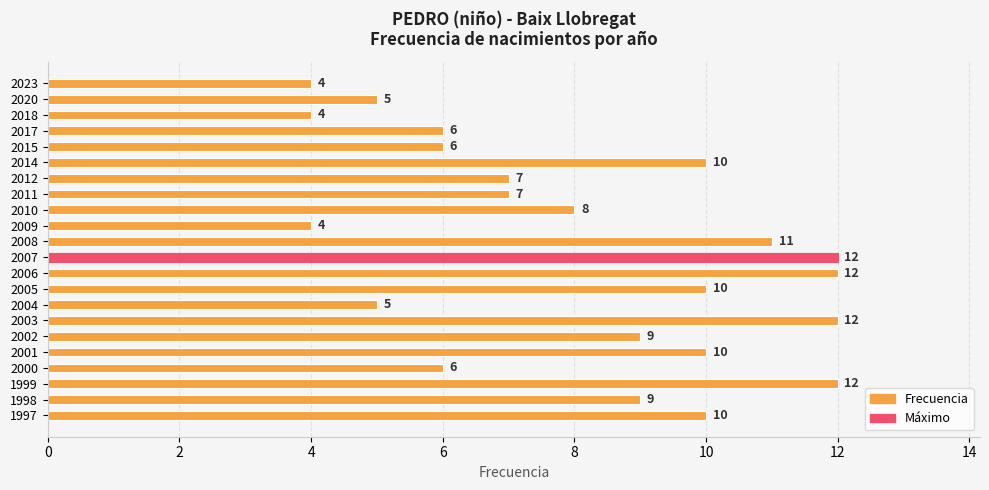

Count the values in the range 6 to 10.

12